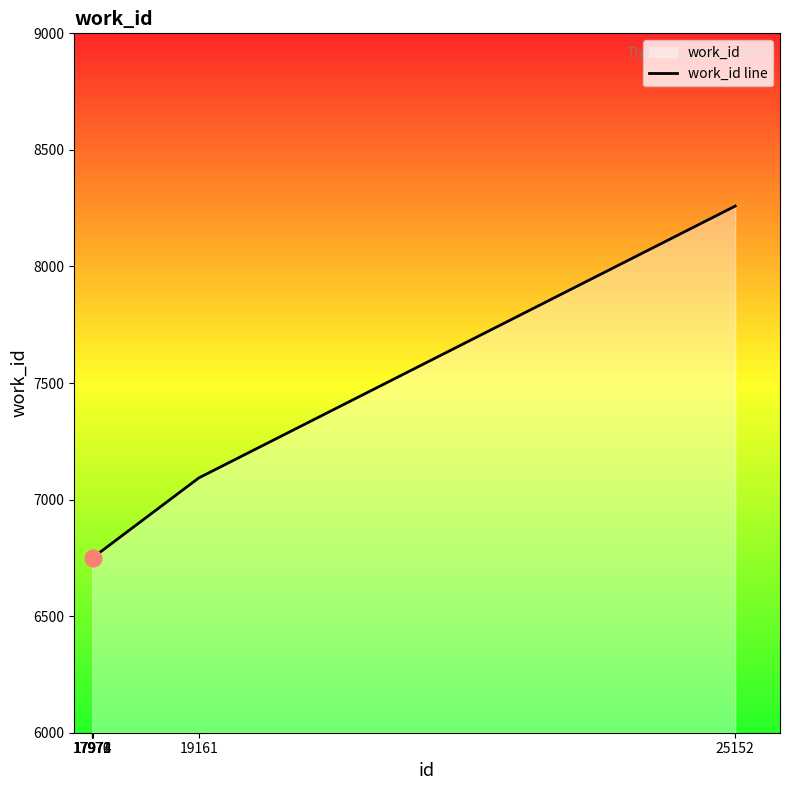

The value at 19161 is 10625. True or false?

False